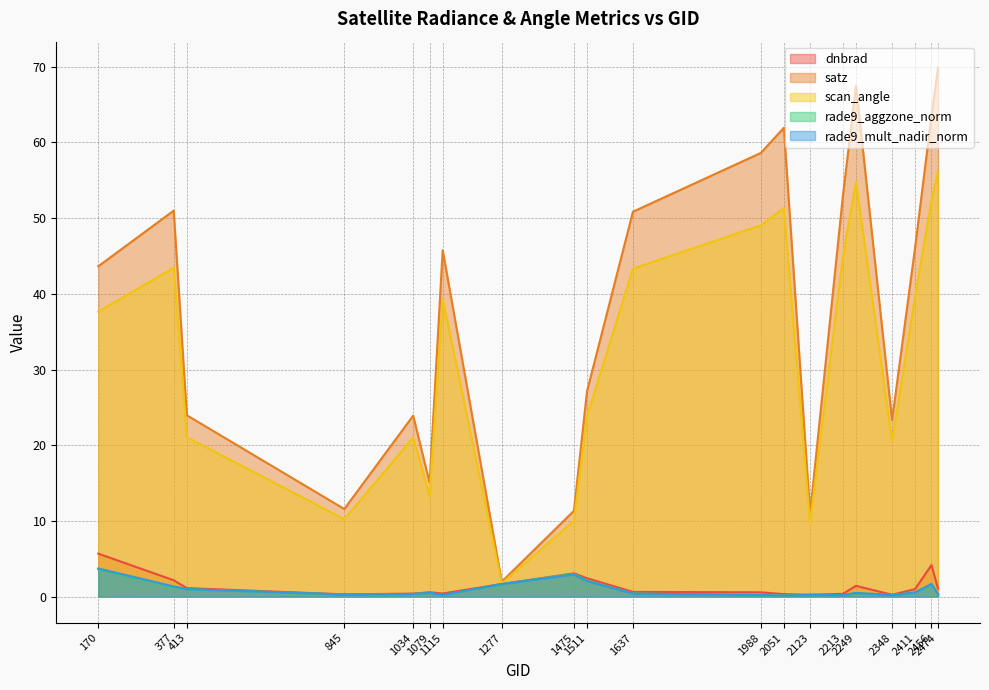

What are all the series names shown in the legend?

dnbrad, satz, scan_angle, rade9_aggzone_norm, rade9_mult_nadir_norm